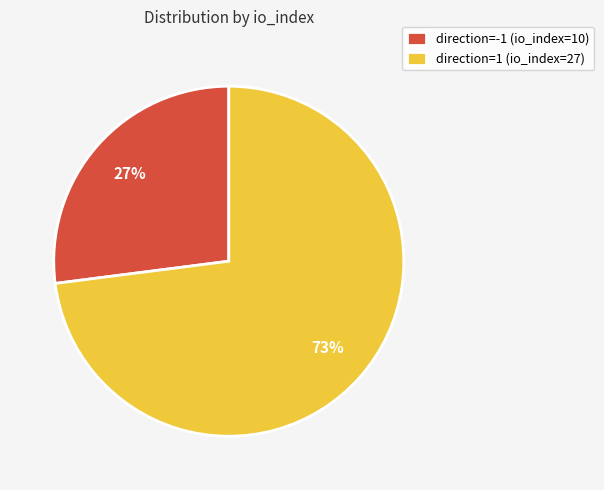

To the nearest percent, what portion does direction=-1 (io_index=10) represent?

27%